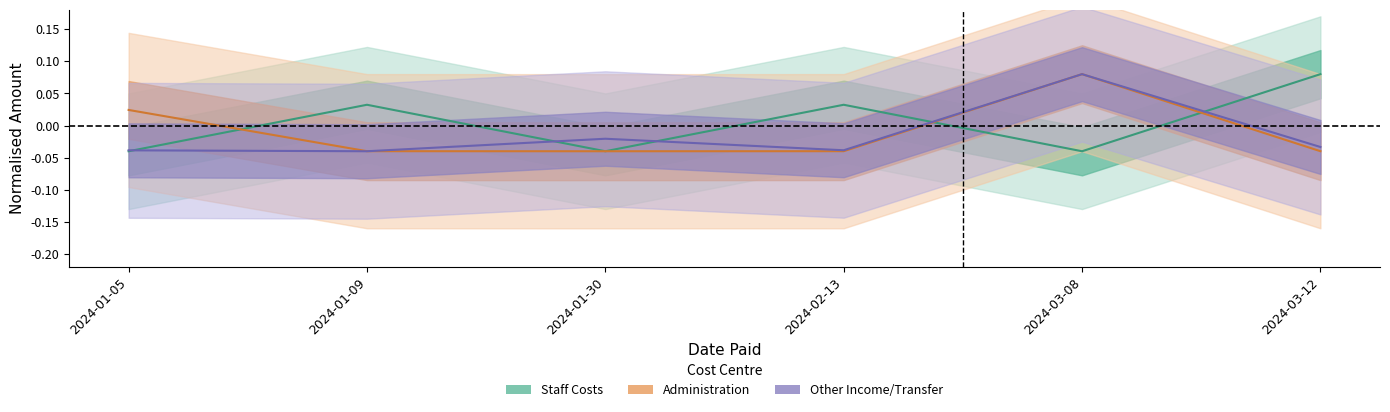

What is the sum of the Other values at 2024-01-09 and 2024-01-05?

-0.1